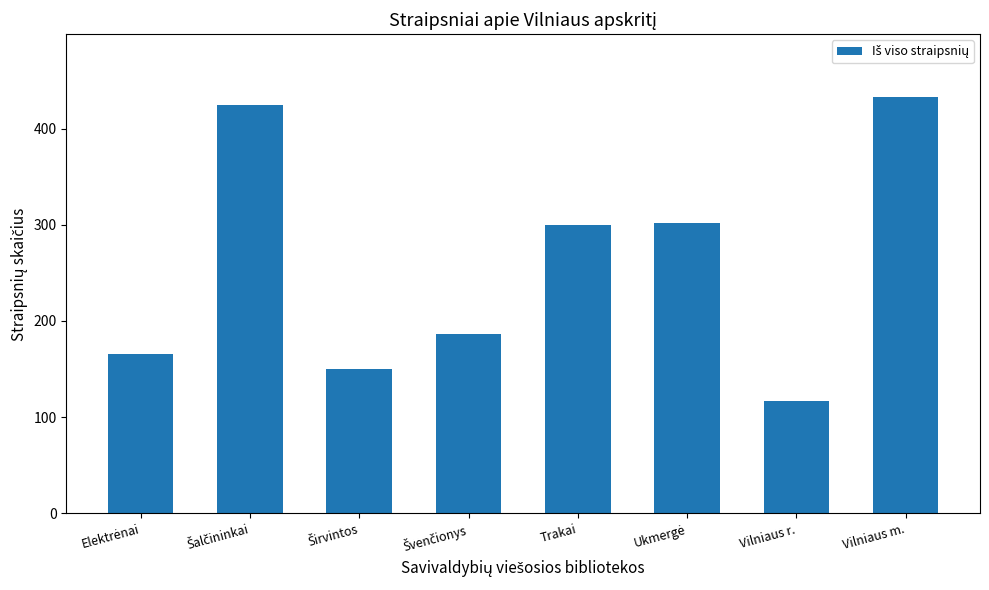

At which category does the chart reach its minimum across all series?

Vilniaus r.